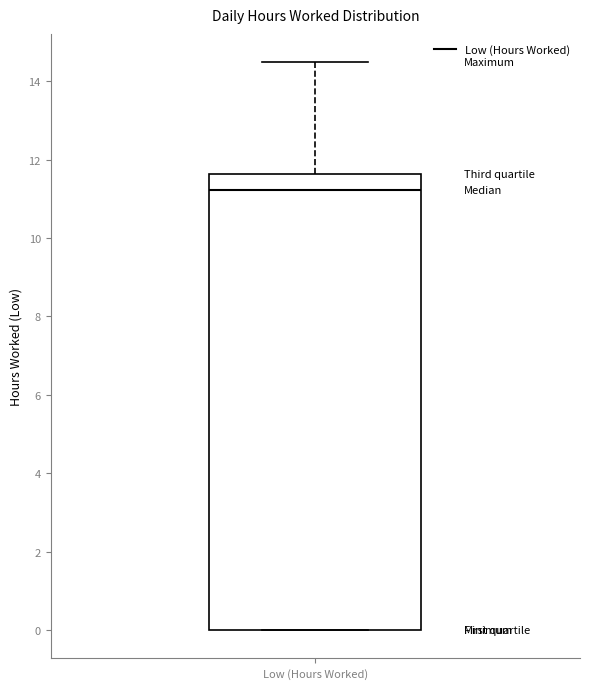

Where does the median line of the box for Low (Hours Worked) sit on the y-axis? The values are not printed on the chart, so give them approximately, as read against the axis.

11.2